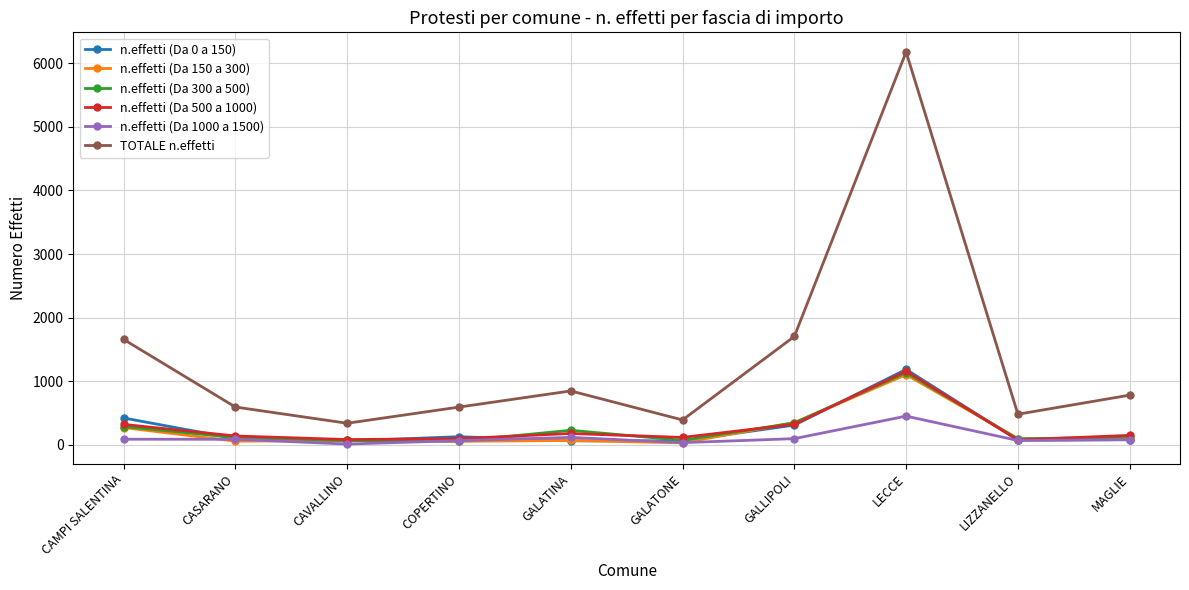

True or false: n.effetti (Da 0 a 150) and TOTALE n.effetti intersect in this chart.

False